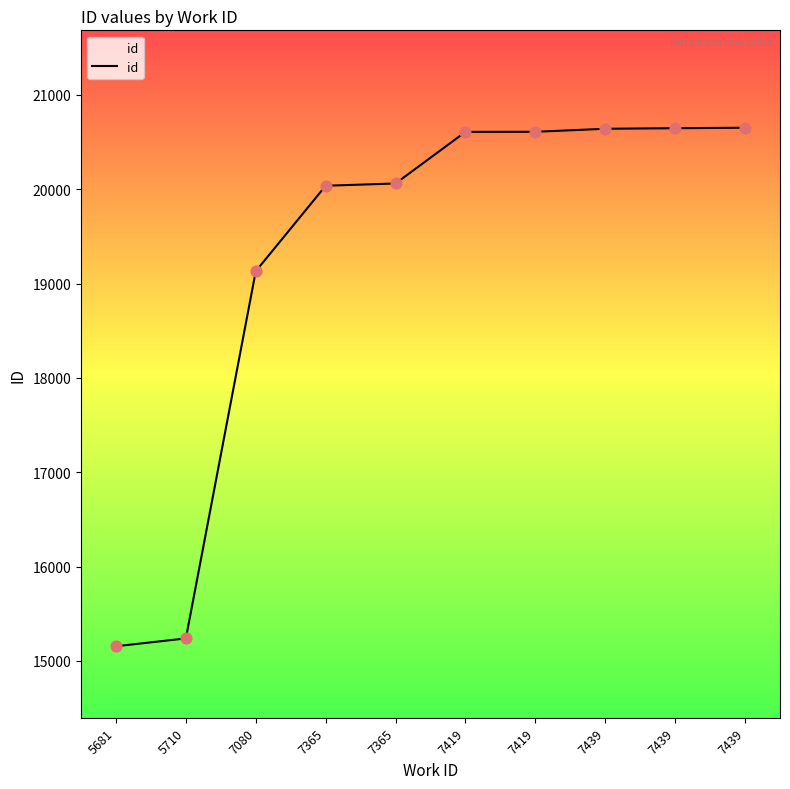

What is the change in value from 7365 to 7419?

+571